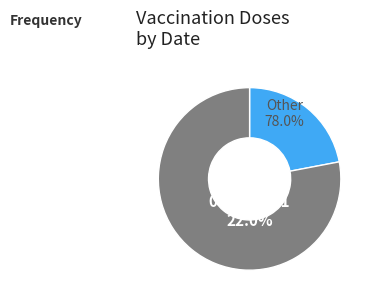

Is 01.01.2021 the majority of the pie?

No